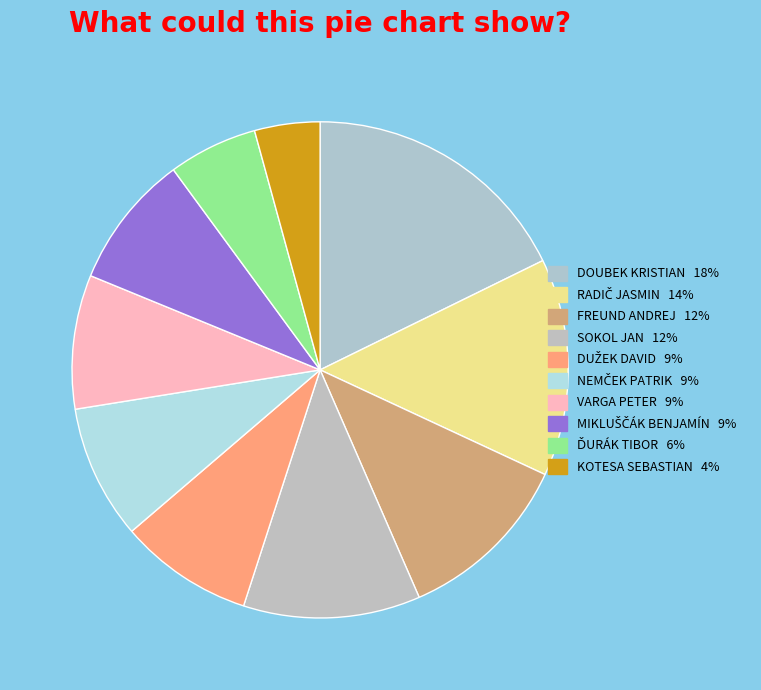

Rank the categories by value from lowest to highest.

KOTESA SEBASTIAN, ĎURÁK TIBOR, DUŽEK DAVID, NEMČEK PATRIK, VARGA PETER, MIKLUŠČÁK BENJAMÍN, FREUND ANDREJ, SOKOL JAN, RADIČ JASMIN, DOUBEK KRISTIAN